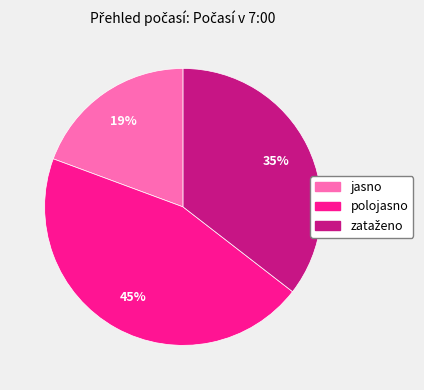

Approximately how many times larger is the value at jasno compared to polojasno?

0.4